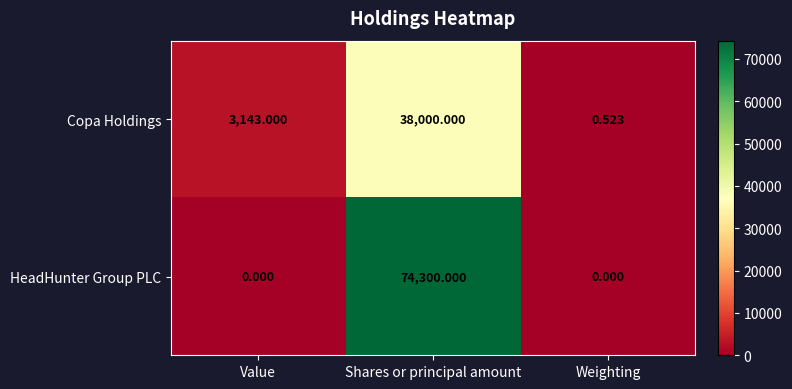

Which series has the largest range (max minus min)?

HeadHunter Group PLC